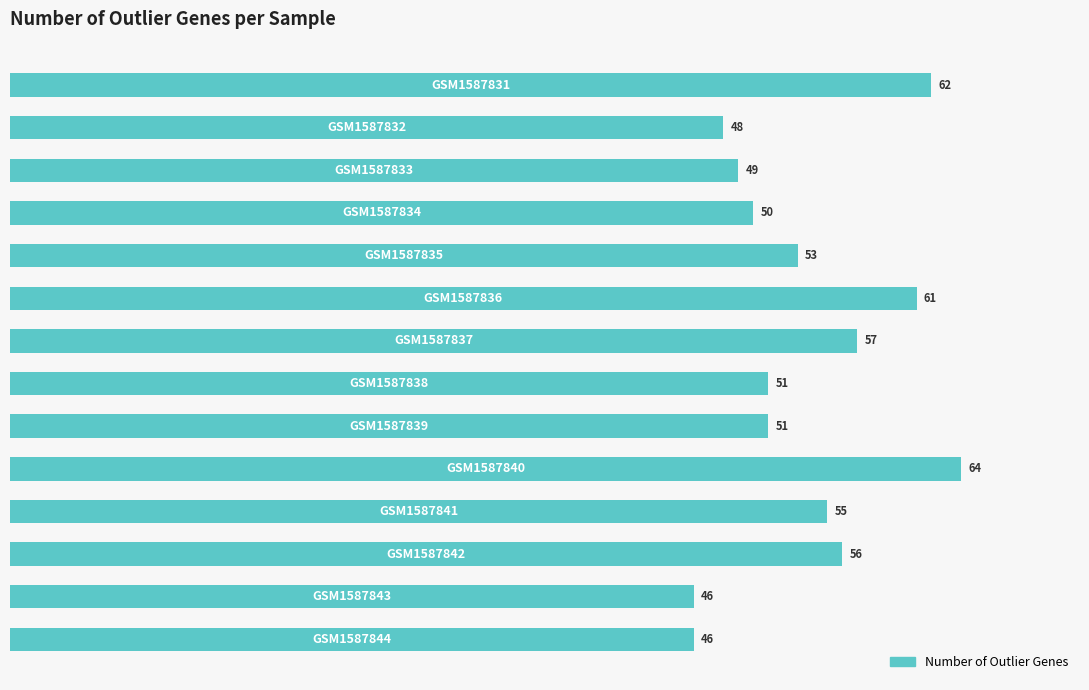

What is the value of the 13th bar from the top?

46